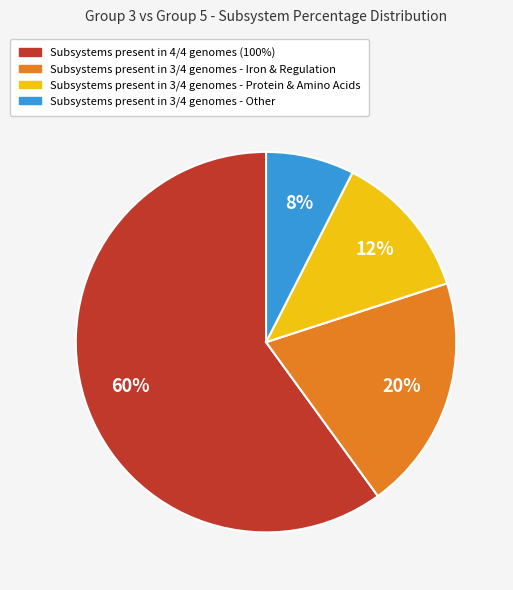

What percentage is the Subsystems present in 3/4 genomes - Protein & Amino Acids slice, to the nearest percent?

12%